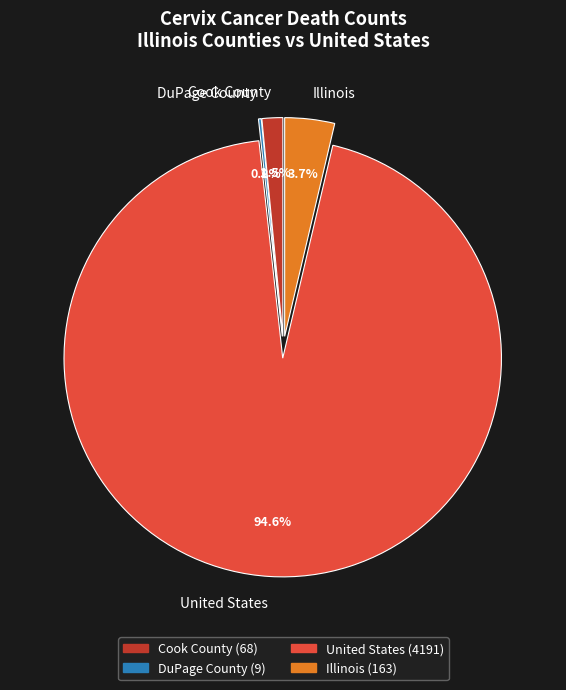

How much of the chart is everything except Illinois?

96.3%